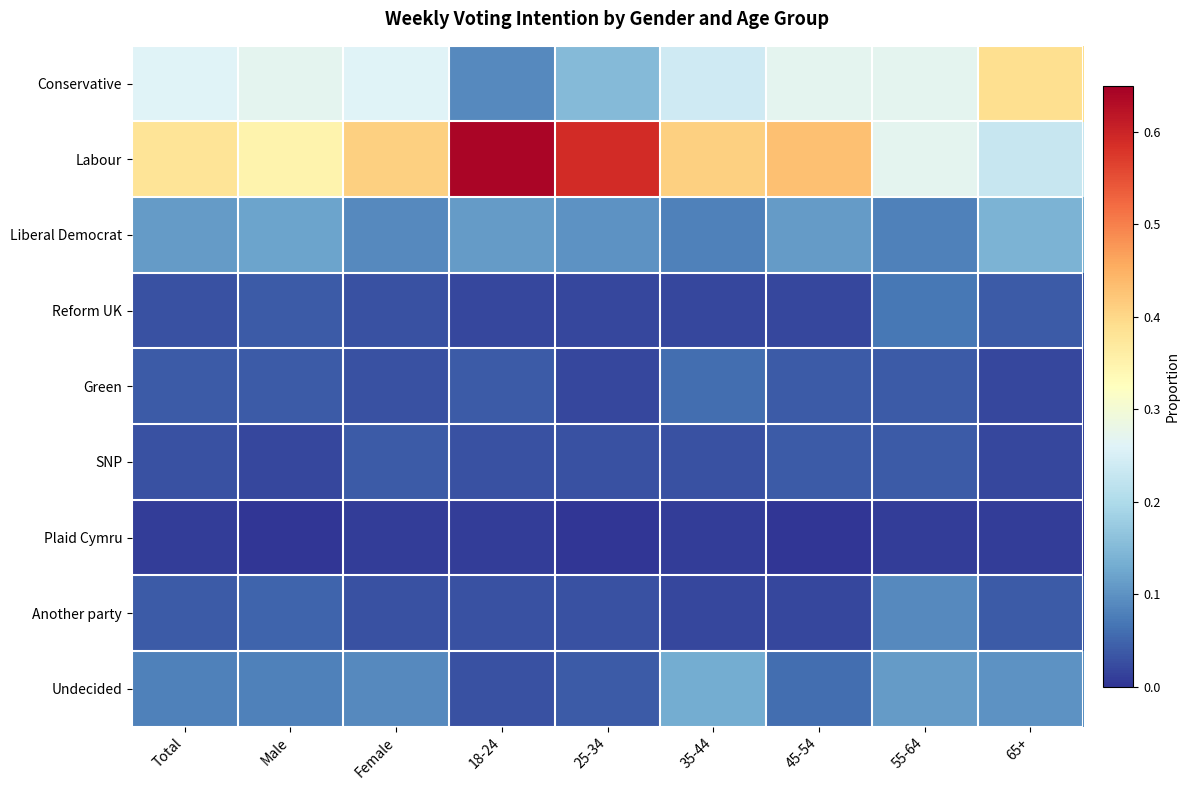

How many distinct data groups are displayed?

9